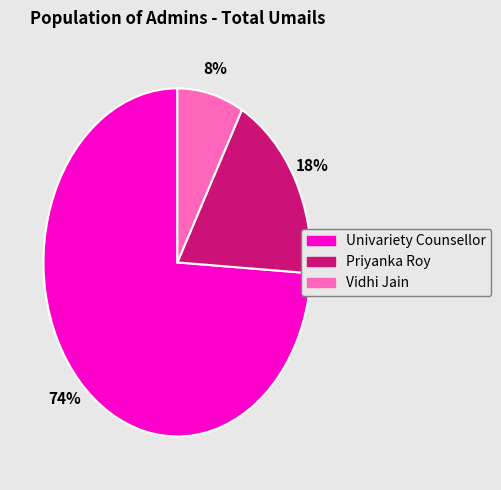

What percentage is the Univariety Counsellor slice, to the nearest percent?

74%